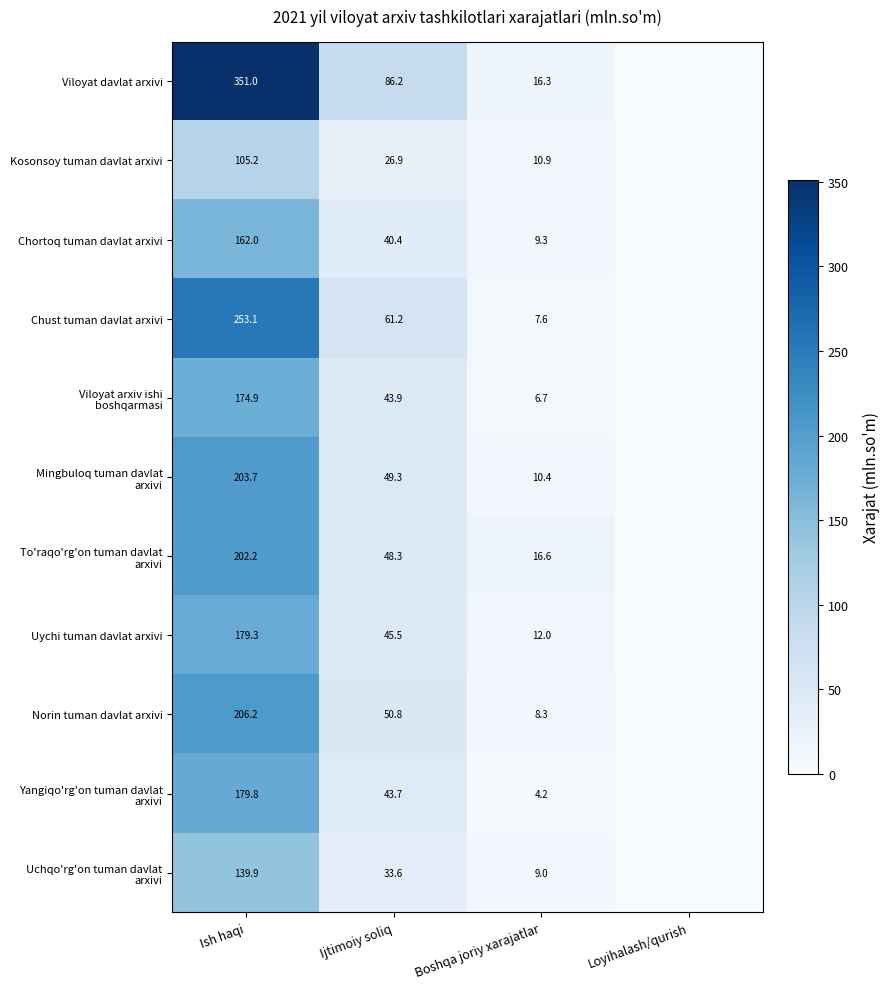

What is the difference between the Chust tuman davlat arxivi values at Ijtimoiy soliq and Boshqa joriy xarajatlar?

53.6